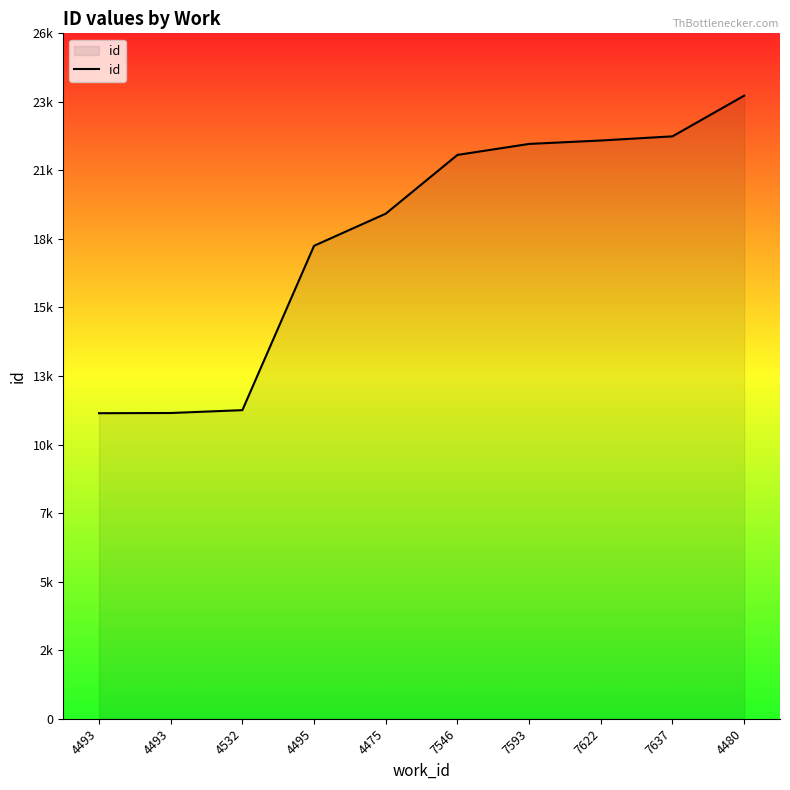

Is it true that the value at 4495 is 24757?

False